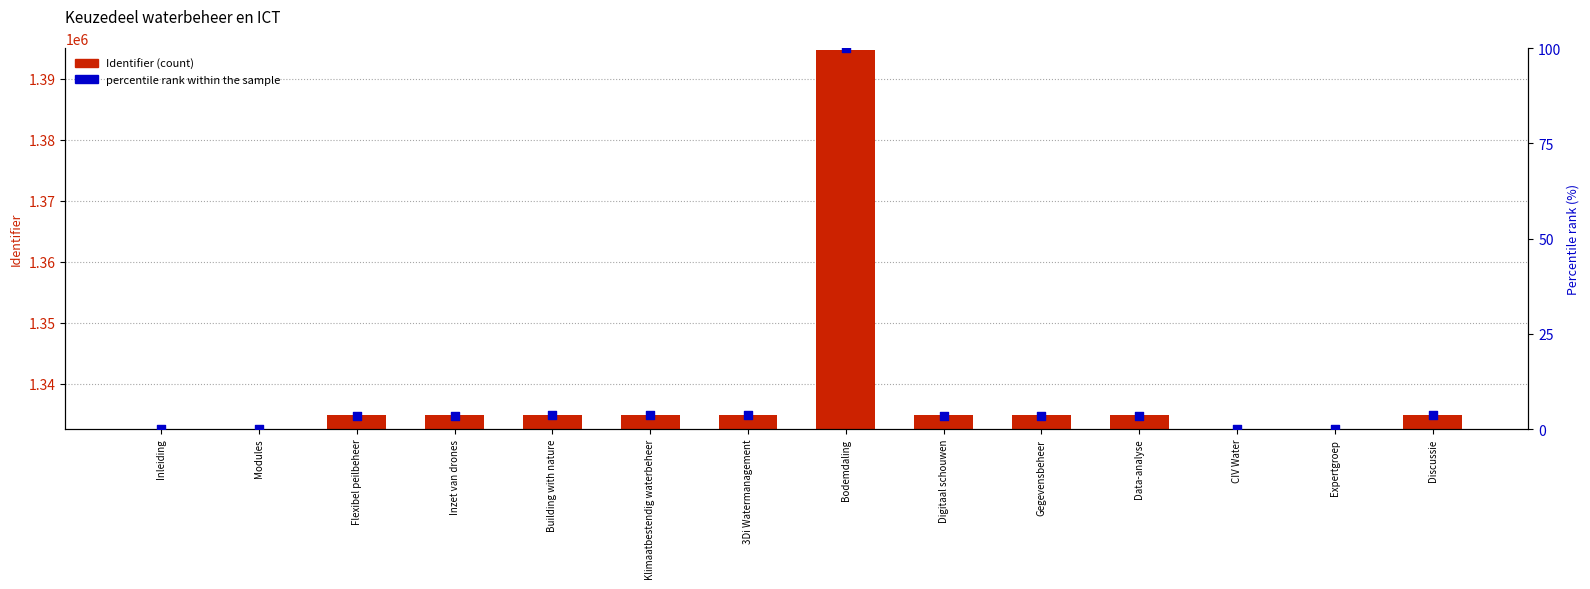

Which series has the widest spread of Y values?

Identifier (count)